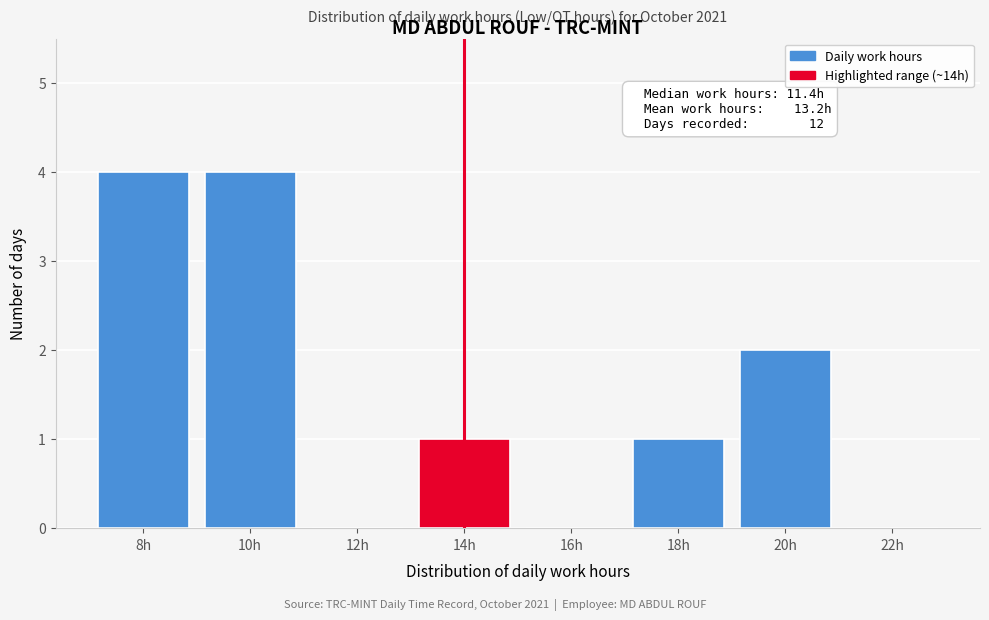

Reading left to right, list all the values displayed in this chart.

8h=4	10h=4	12h=0	14h=1	16h=0	18h=1	20h=2	22h=0